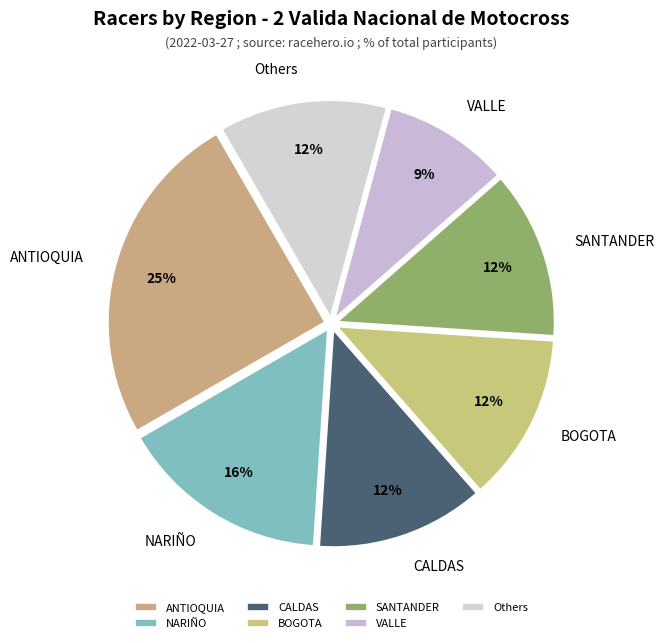

Is it true that CALDAS is 8% of the pie?

False